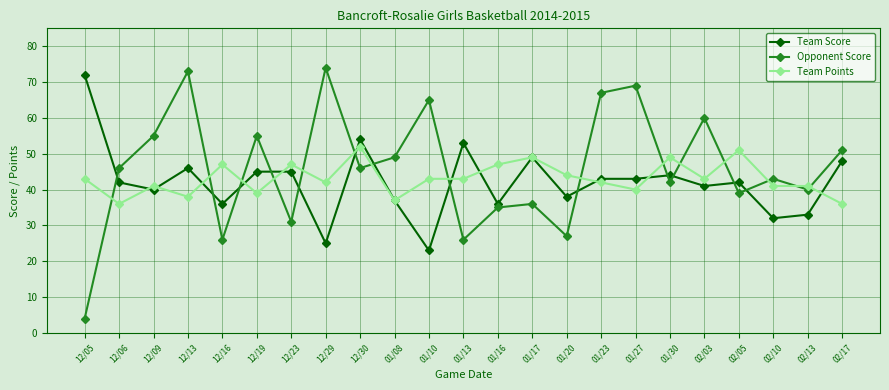

Which series ends up on top after the final intersection of Opponent Score and Team Points?

Opponent Score